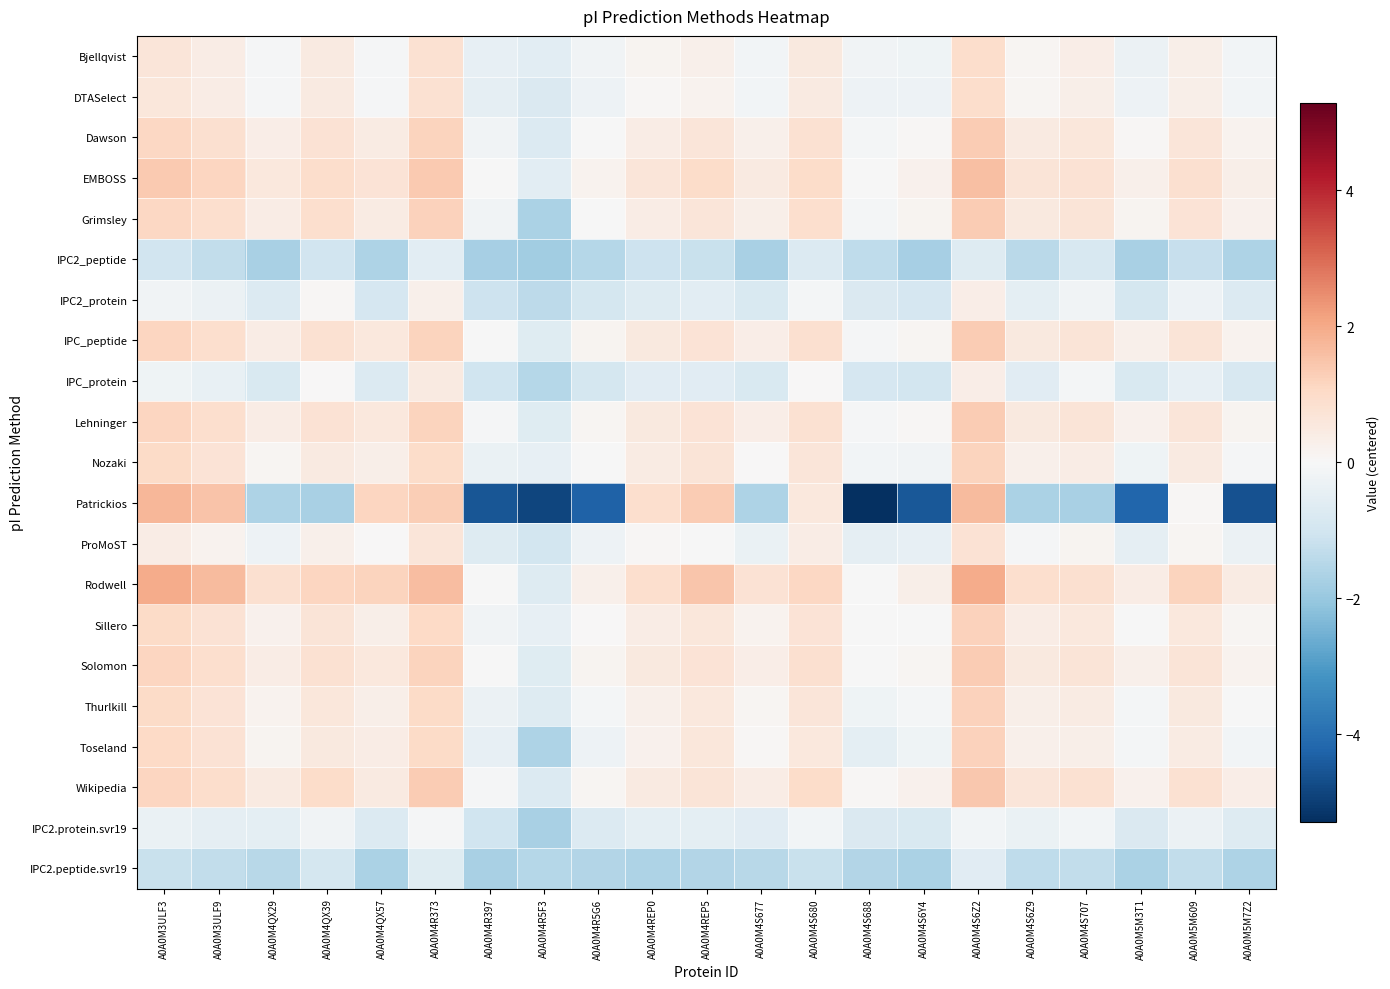

What is the total value across all series at A0A0M4R373?

17.4